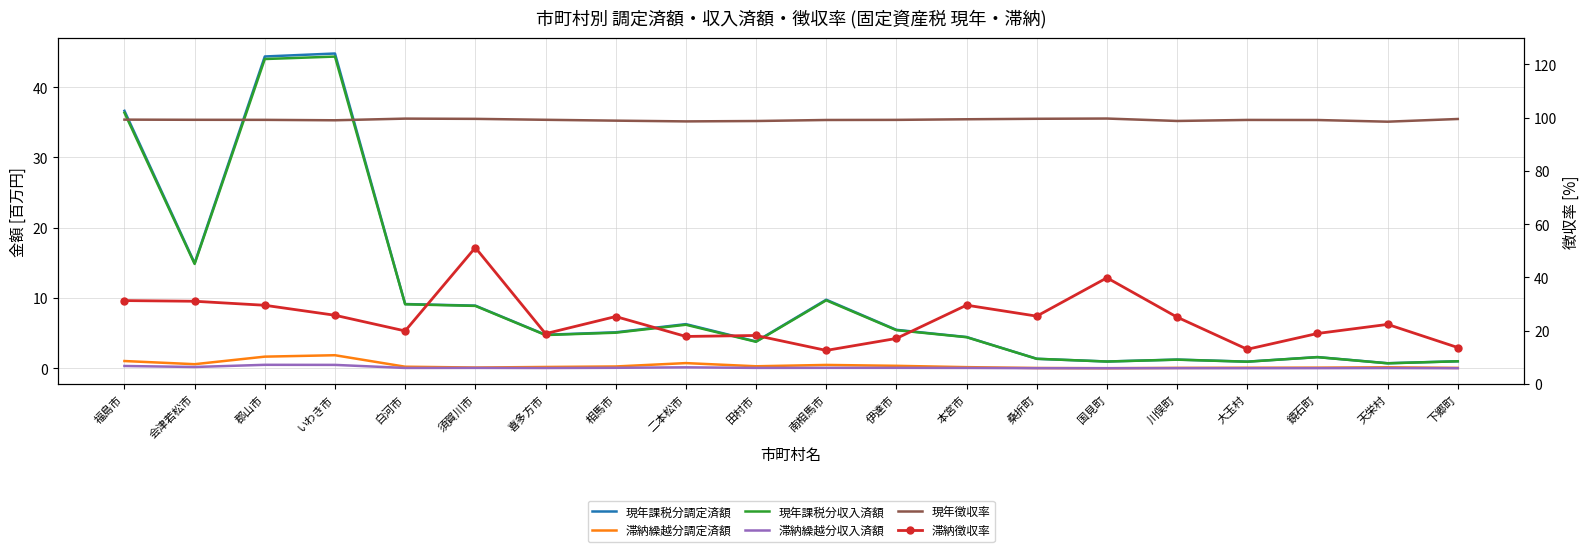

What is the difference between the maximum and minimum values in the 滞納繰越分収入済額 series?

0.5